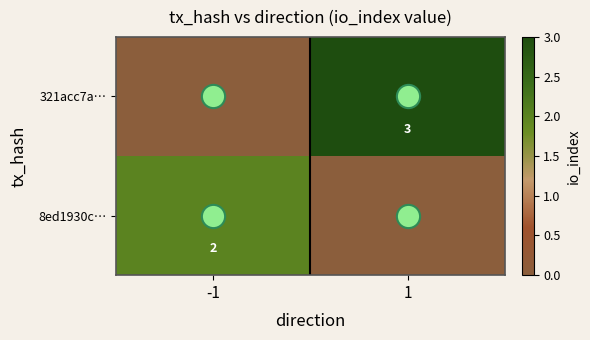

Rank the series at 1 from highest to lowest value.

321acc7a…, 8ed1930c…